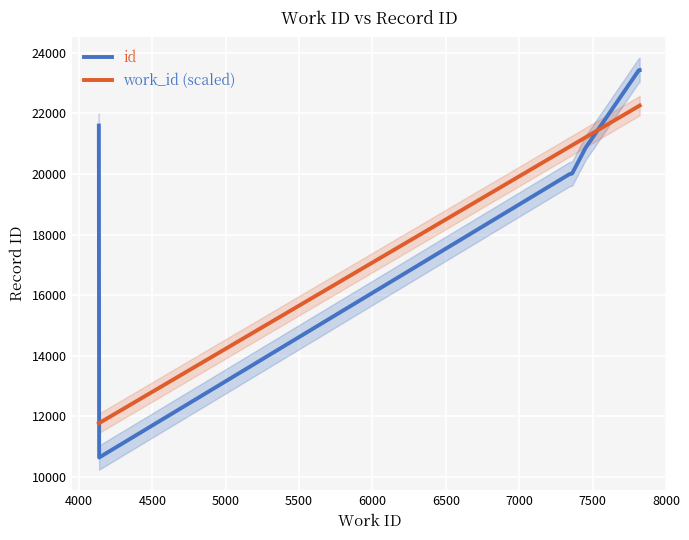

What are all the series names shown in the legend?

id, work_id (scaled)